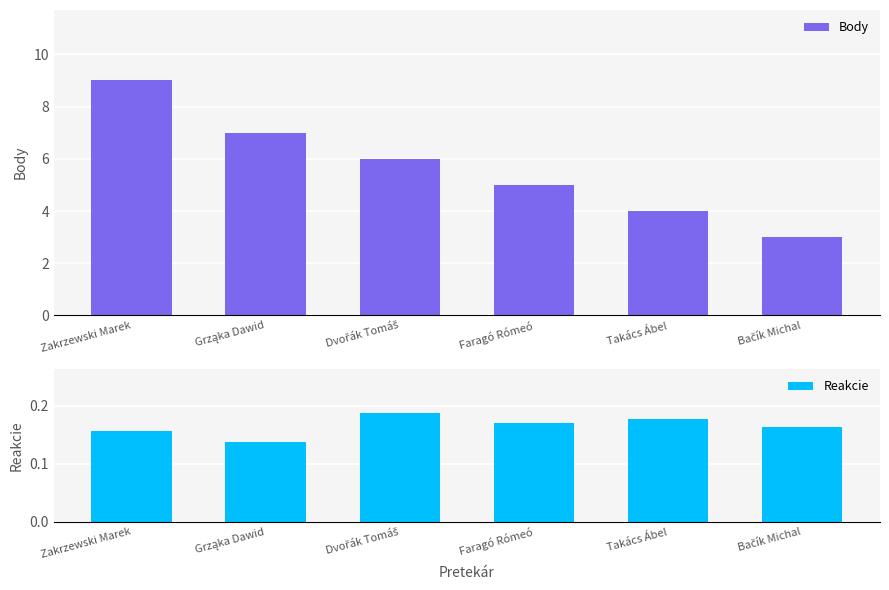

At which category is the sum across all series the highest?

Zakrzewski Marek